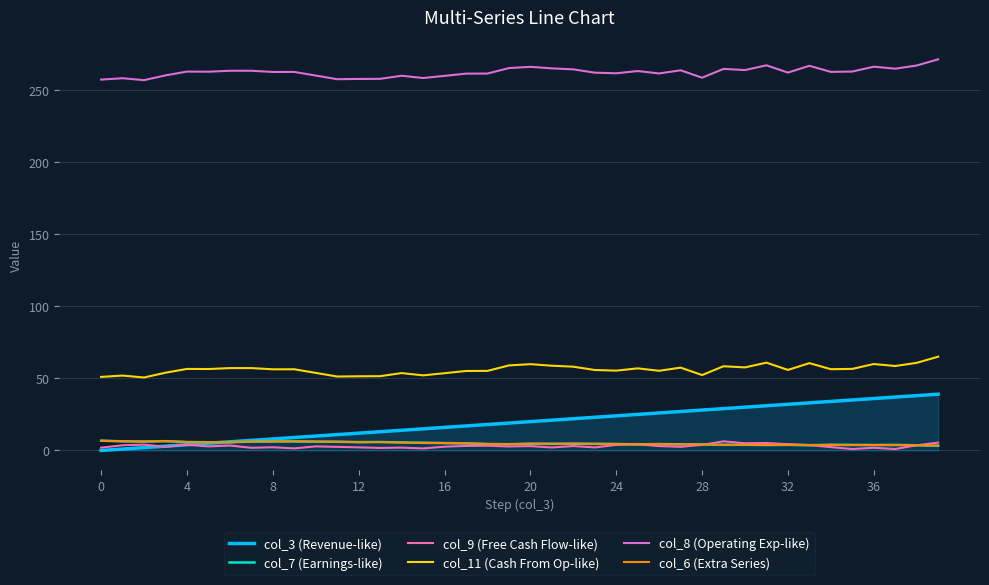

Which series has the largest total across all categories?

col_8 (Operating Exp-like)